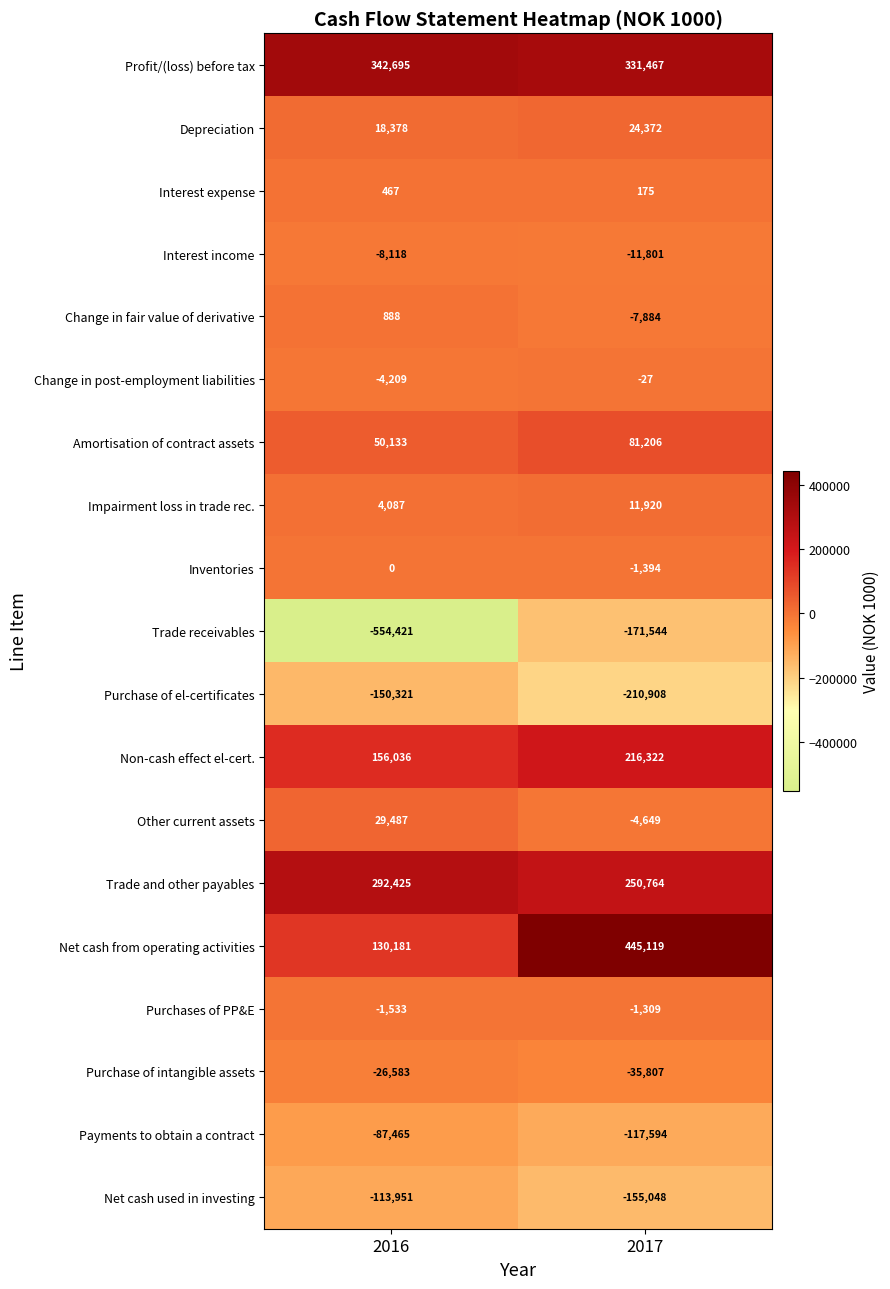

Which series has the widest spread of values?

Trade receivables